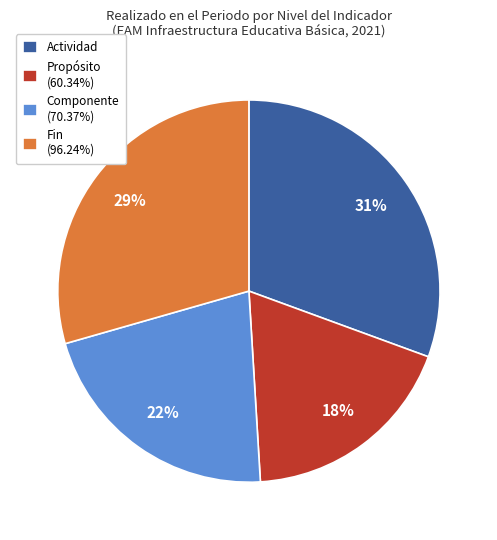

Do Propósito (60.34%) and Componente (70.37%) together represent more than half of the pie?

No